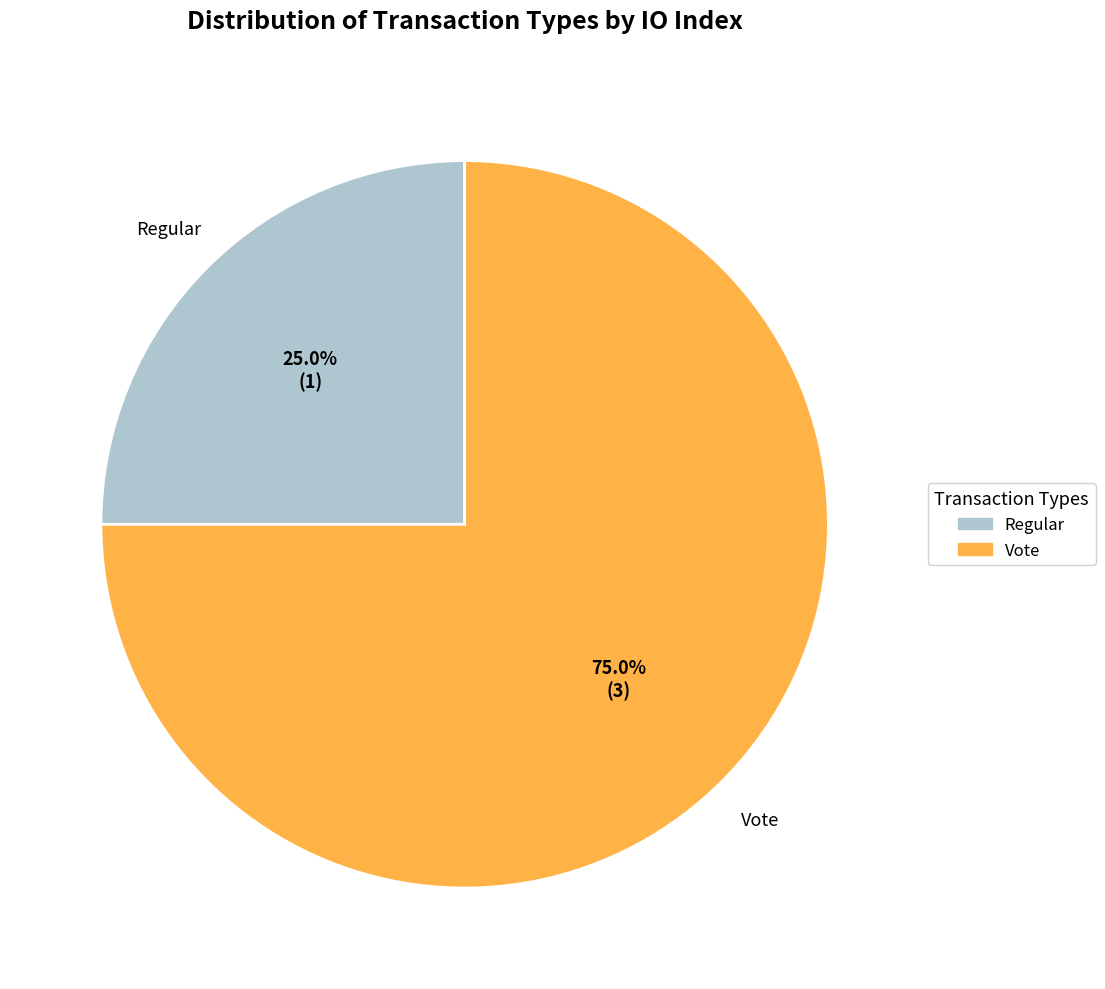

Is there any slice that represents more than half of the pie?

Yes